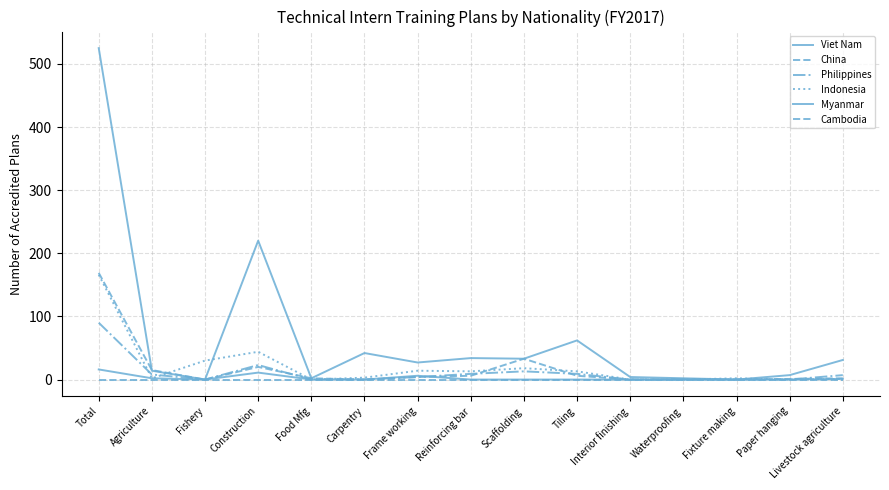

Does the chart have visible grid lines?

Yes